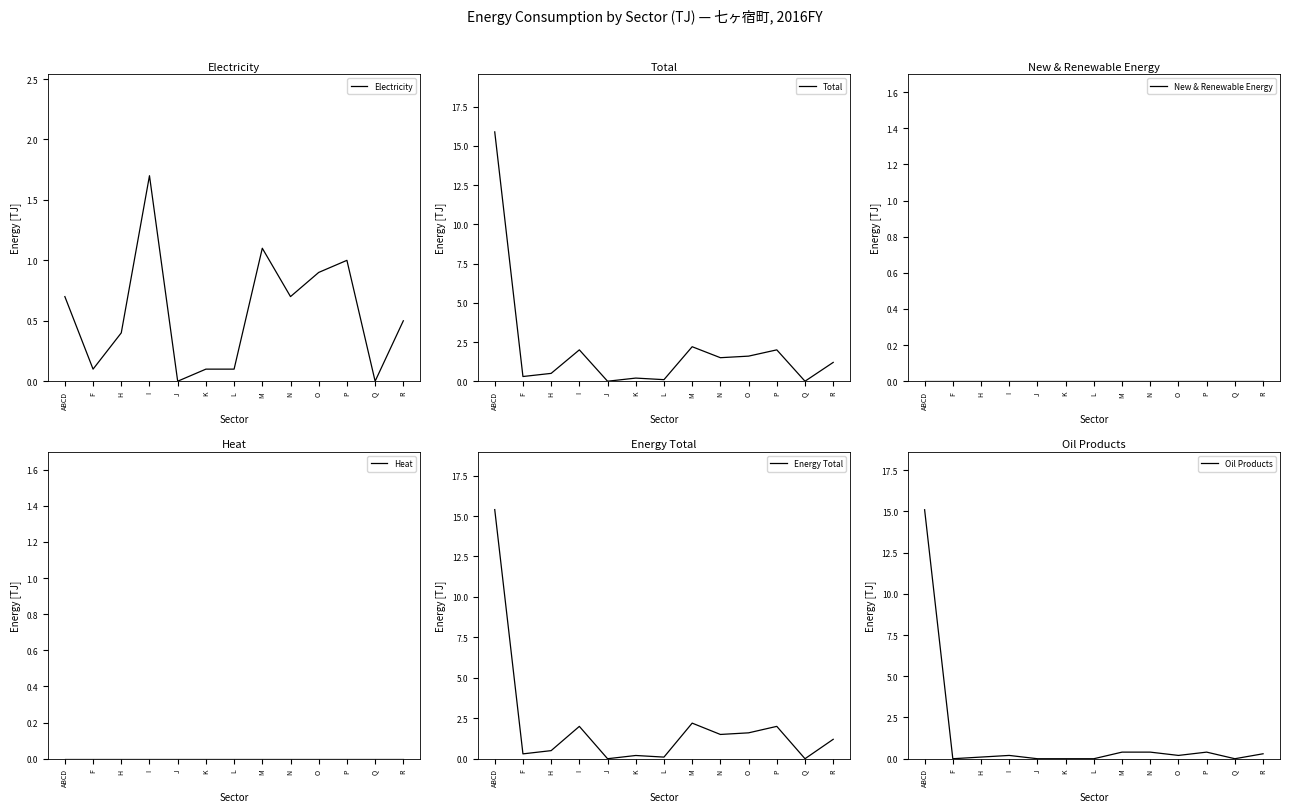

What is the label of the 2nd point from the left?

F